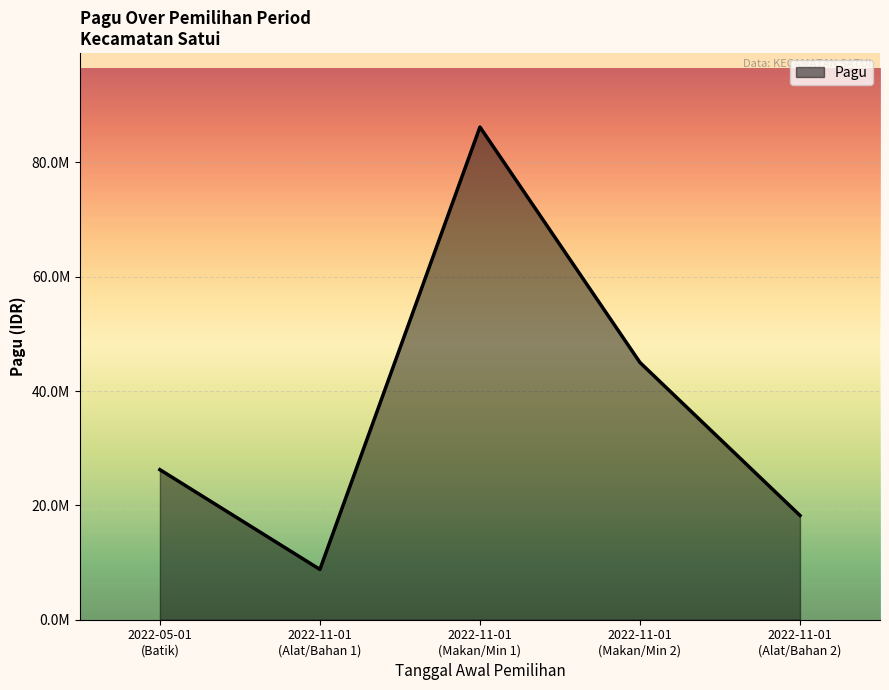

Where is the first local maximum?

2022-11-01
(Makan/Min 1)